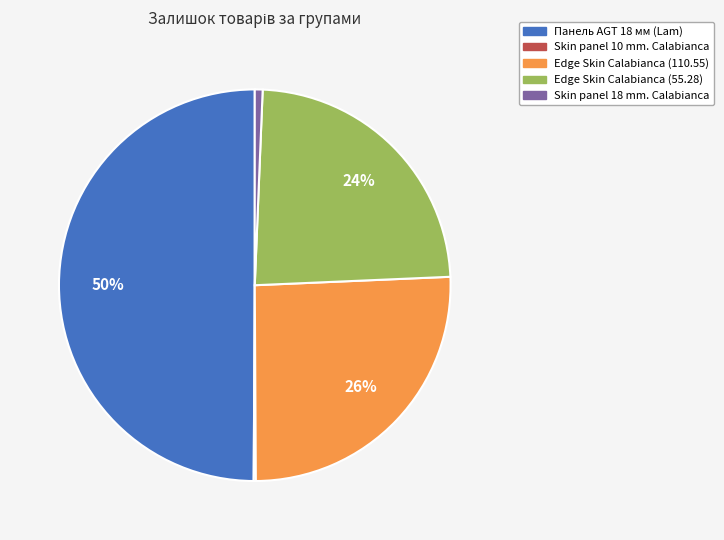

To the nearest percent, what is the average slice percentage?

20%